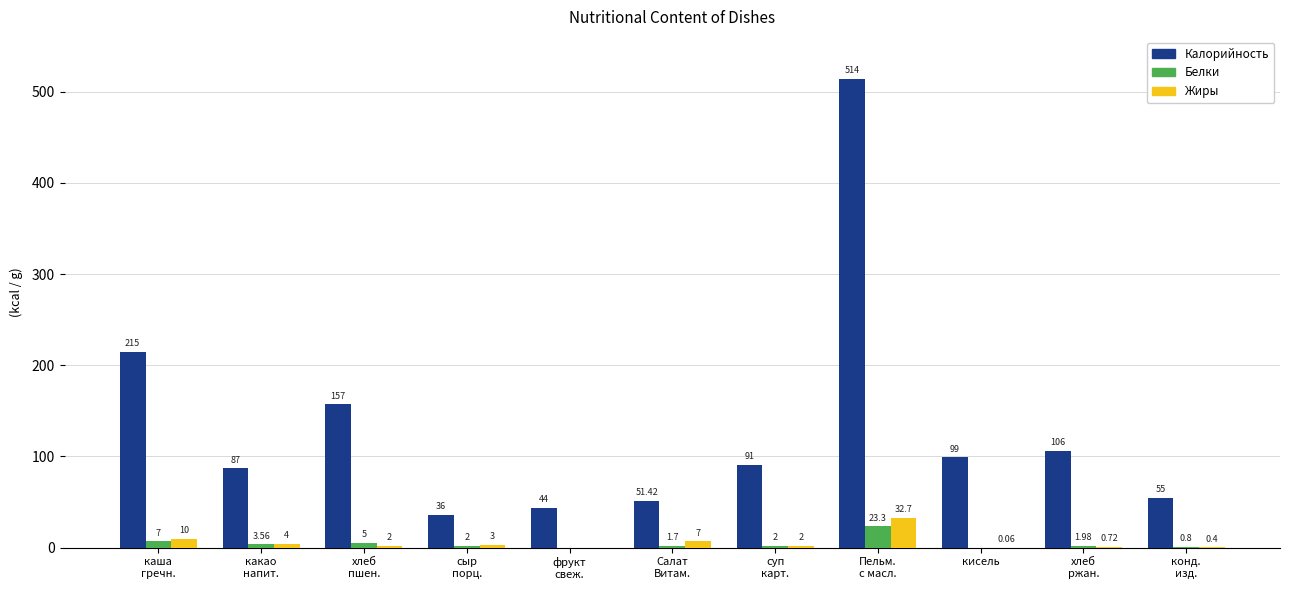

Which series has the largest total across all categories?

Калорийность